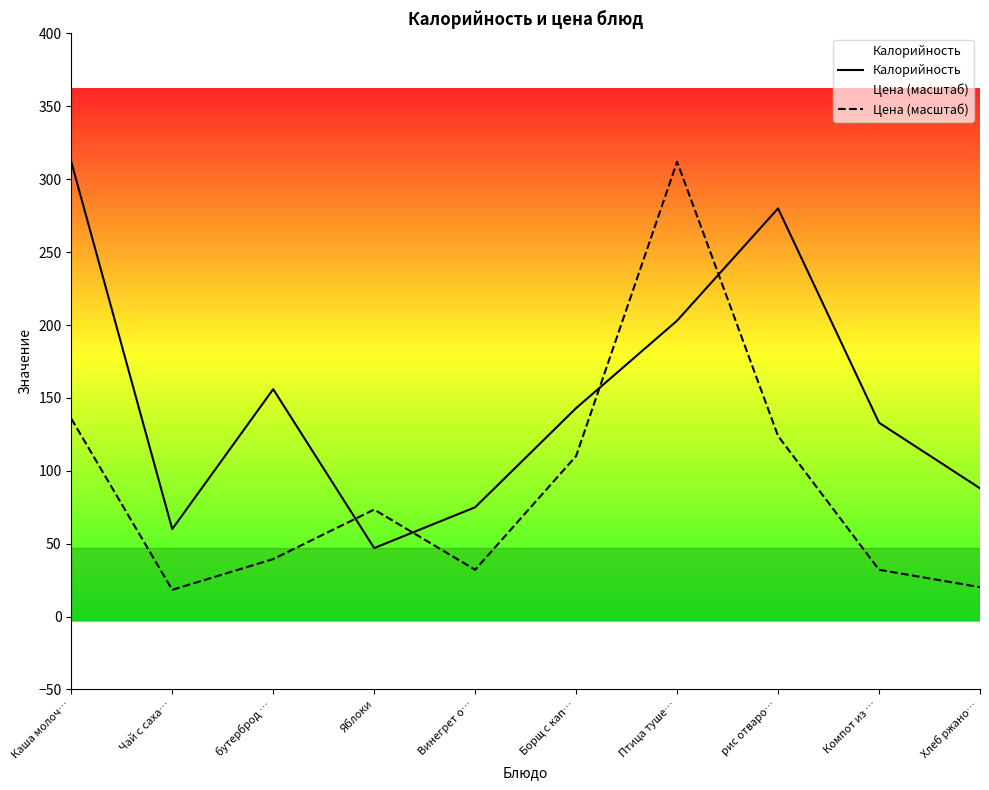

What is the sum of all Калорийность values?

1497.0